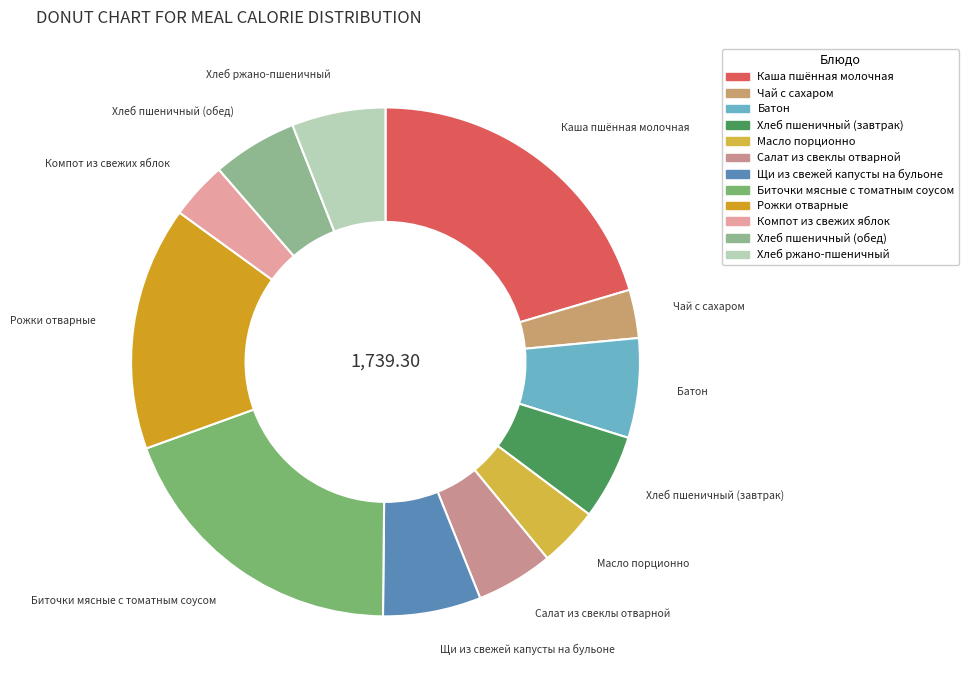

Combined, do Салат из свеклы отварной and Батон account for over 50%?

No